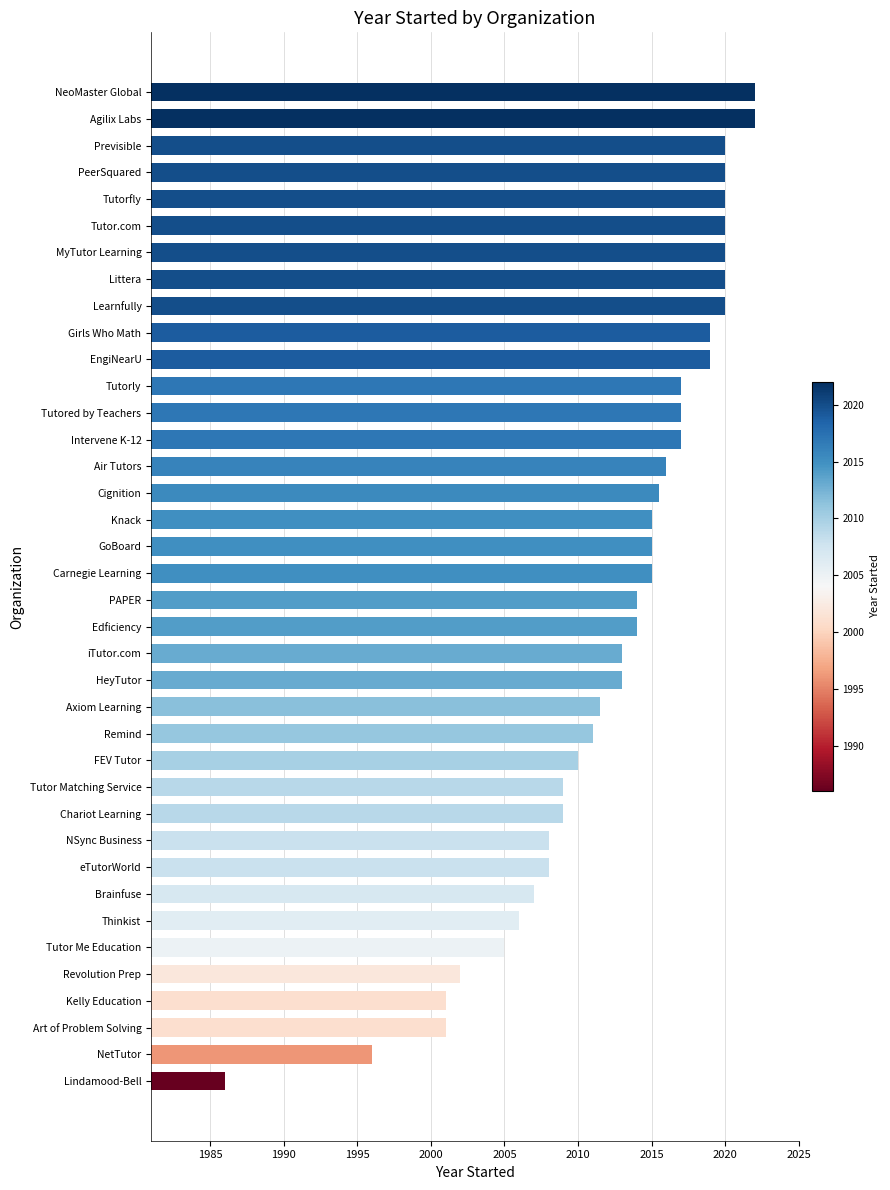

Between Thinkist and NeoMaster Global, which is larger?

NeoMaster Global